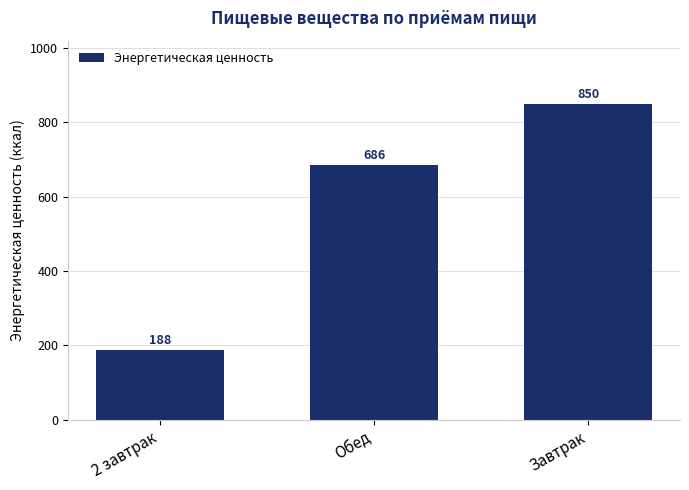

The chart shows a value of 187.5 at 2 завтрак. True or false?

True